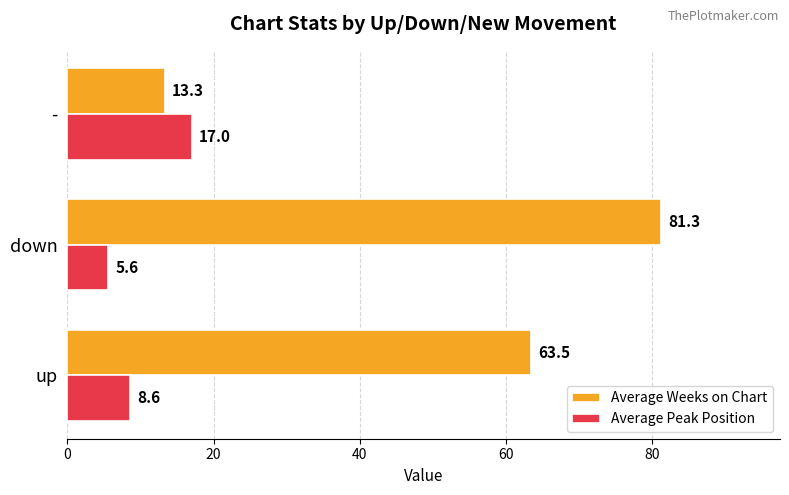

What is the sum of all Average Weeks on Chart values?

158.1